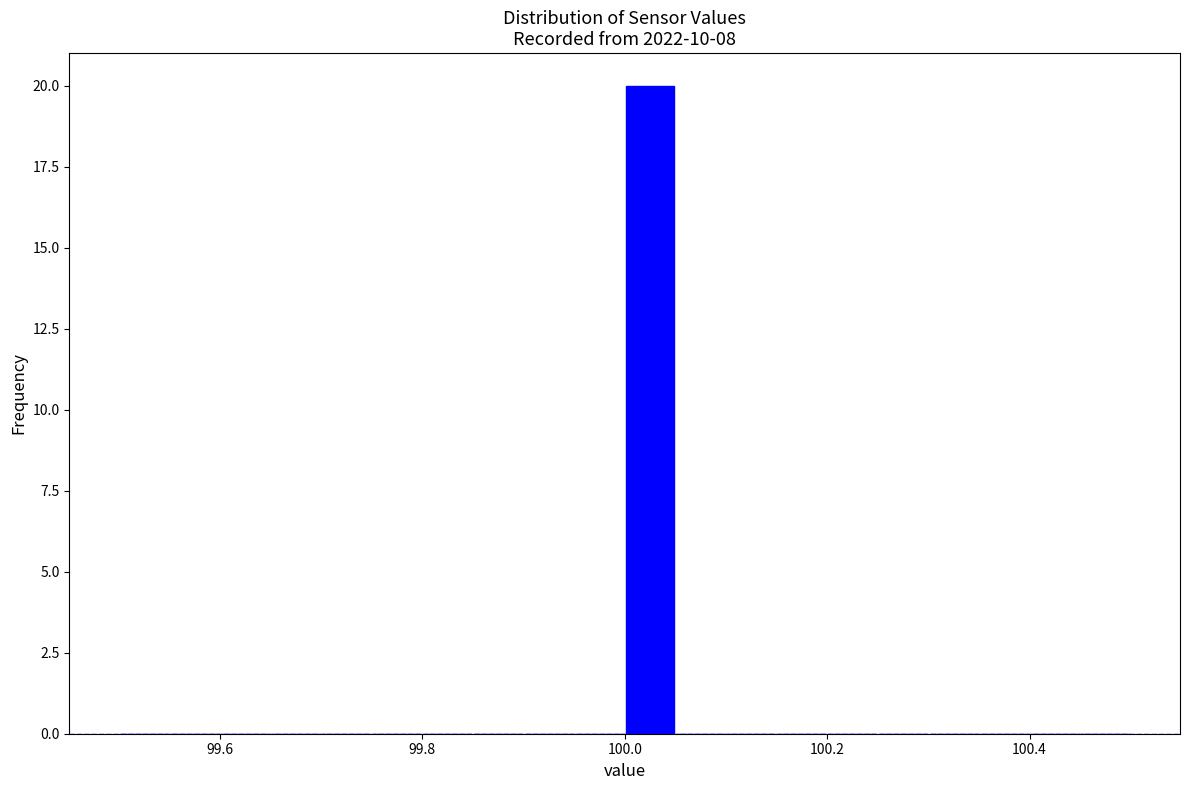

Read against the x-axis, roughly where is the centre of the tallest bar?

100.02